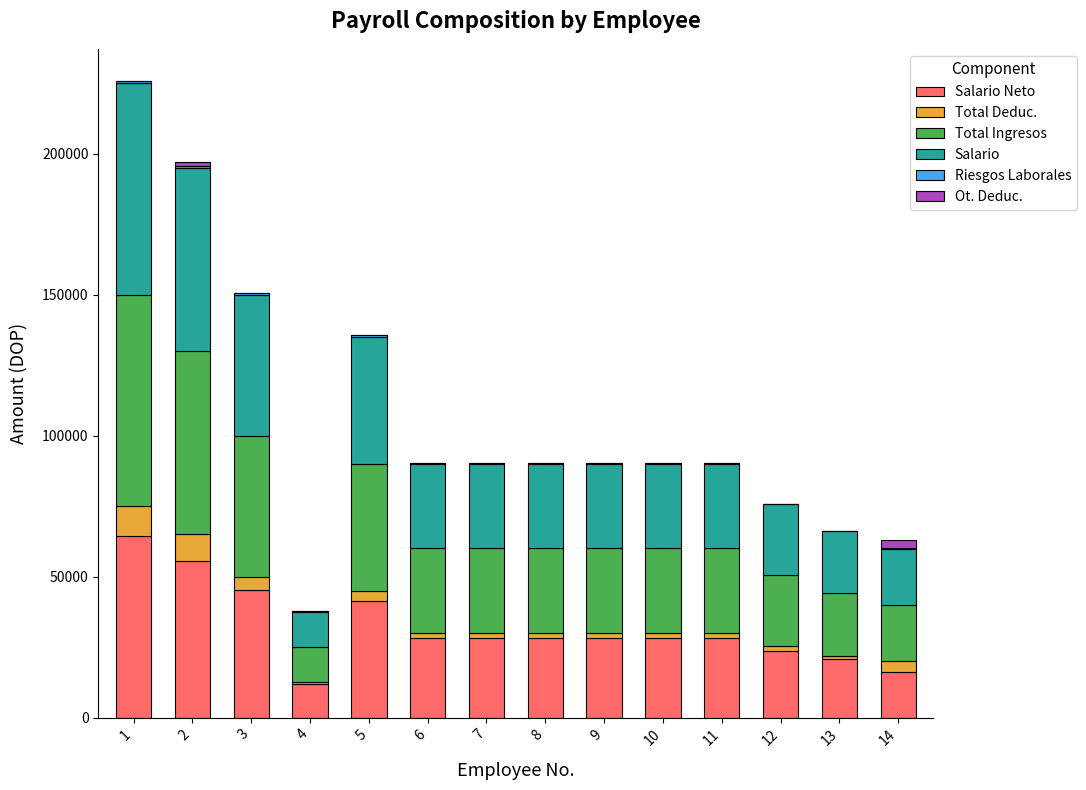

Are the bars horizontal?

No